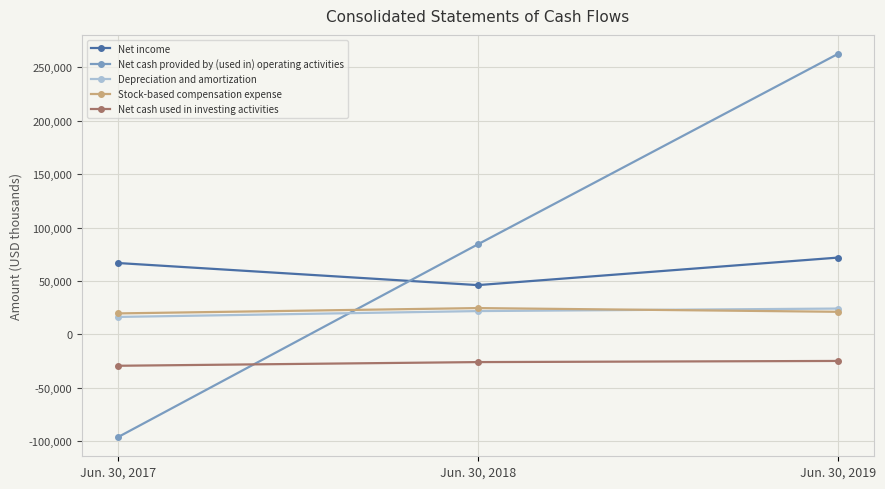

The Net income series shows 42802 at Jun. 30, 2017. True or false?

False